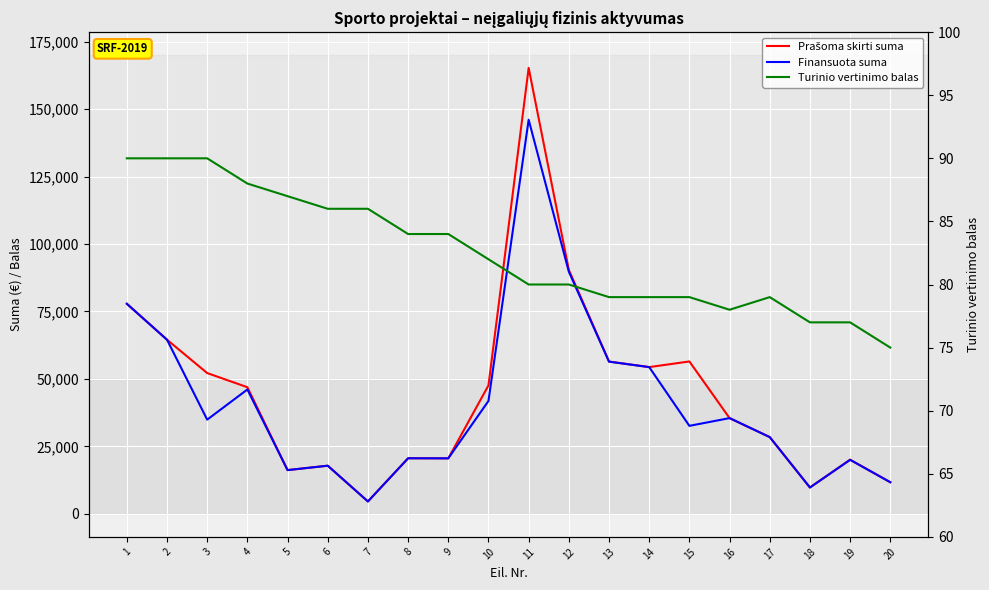

List the series in order of their peak value, lowest first.

Turinio vertinimo balas, Finansuota suma, Prašoma skirti suma